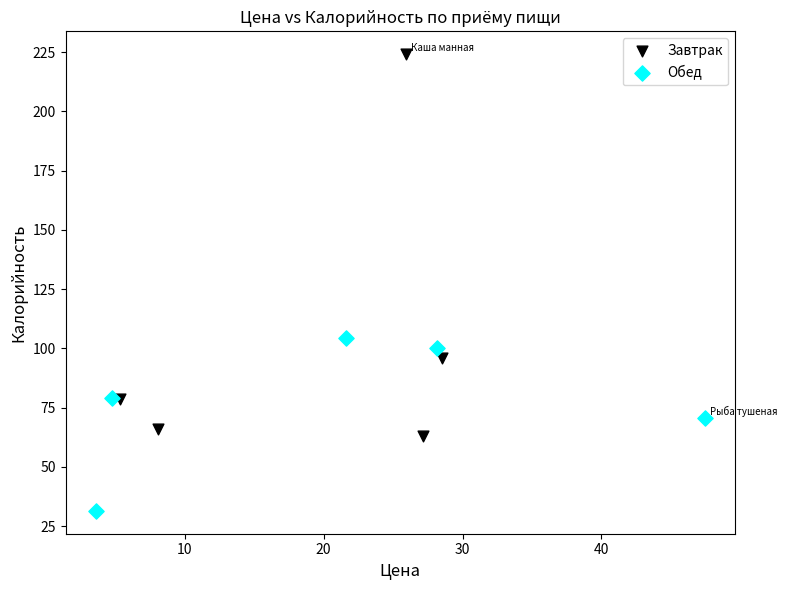

Which series contains the highest Y value?

Завтрак